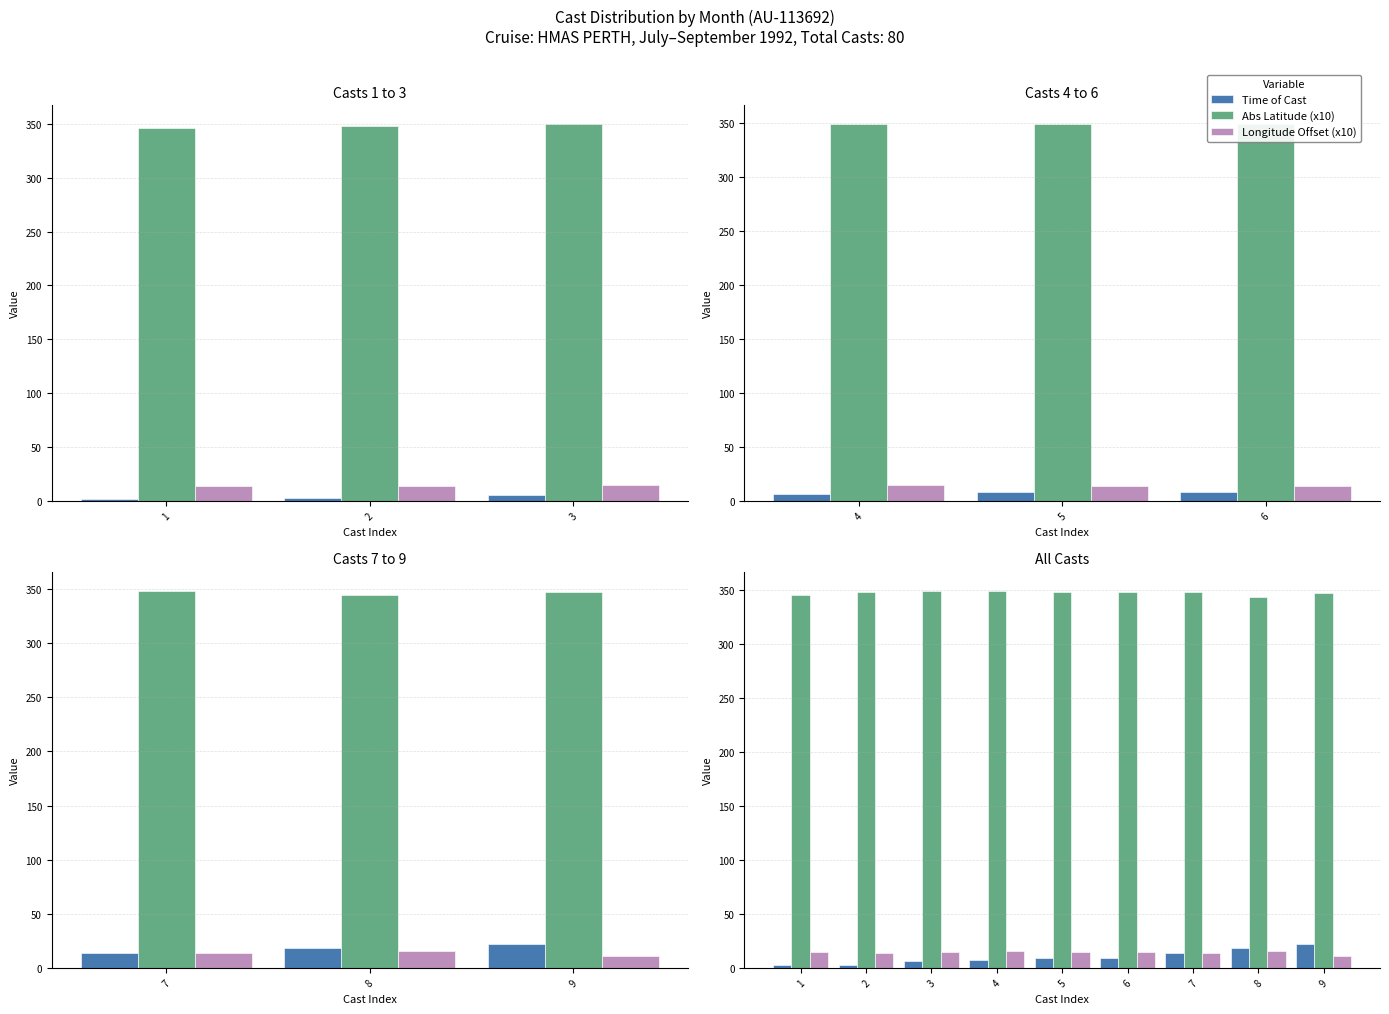

How many bars are there in each group?

3